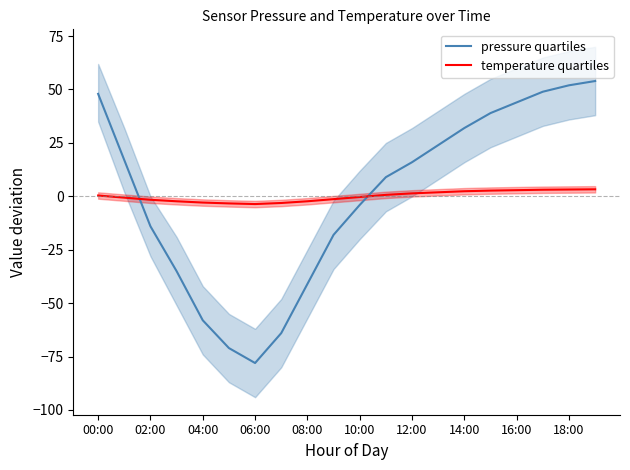

What is the maximum value shown in the chart?

53.9